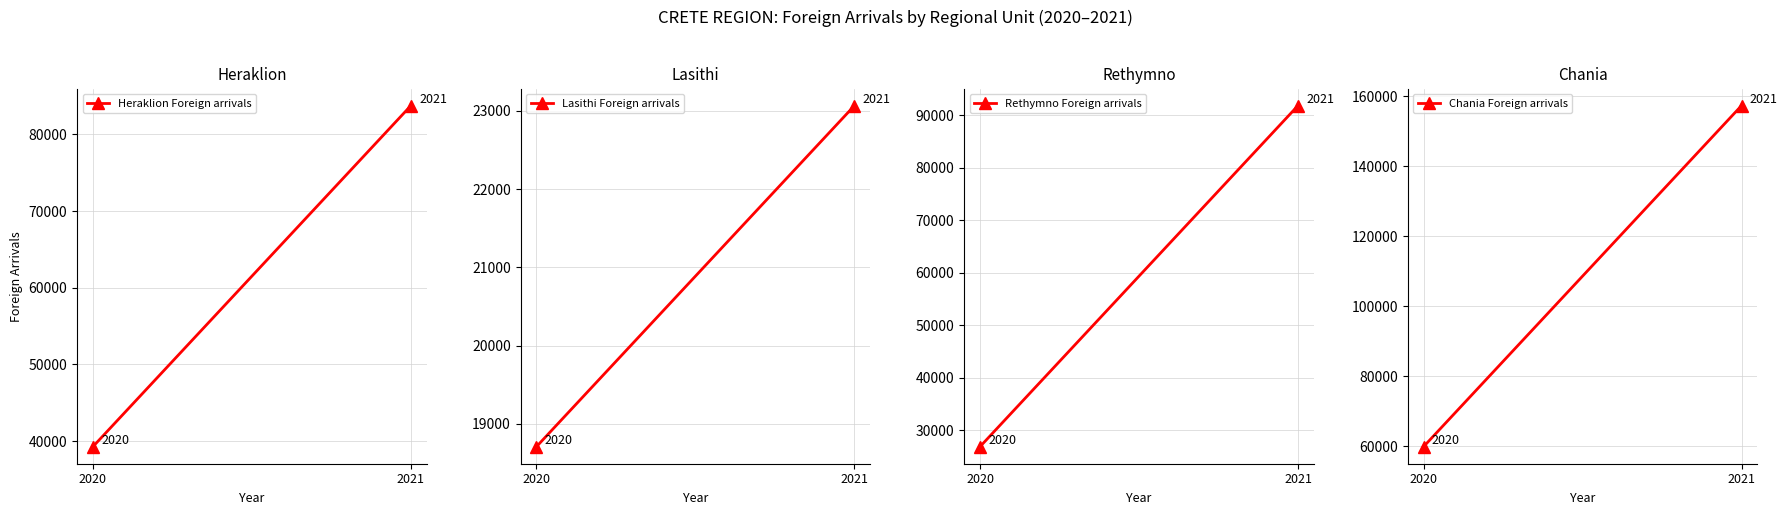

Is the value of Rethymno Foreign arrivals at 2021 greater than the value of Heraklion Foreign arrivals at 2020?

Yes